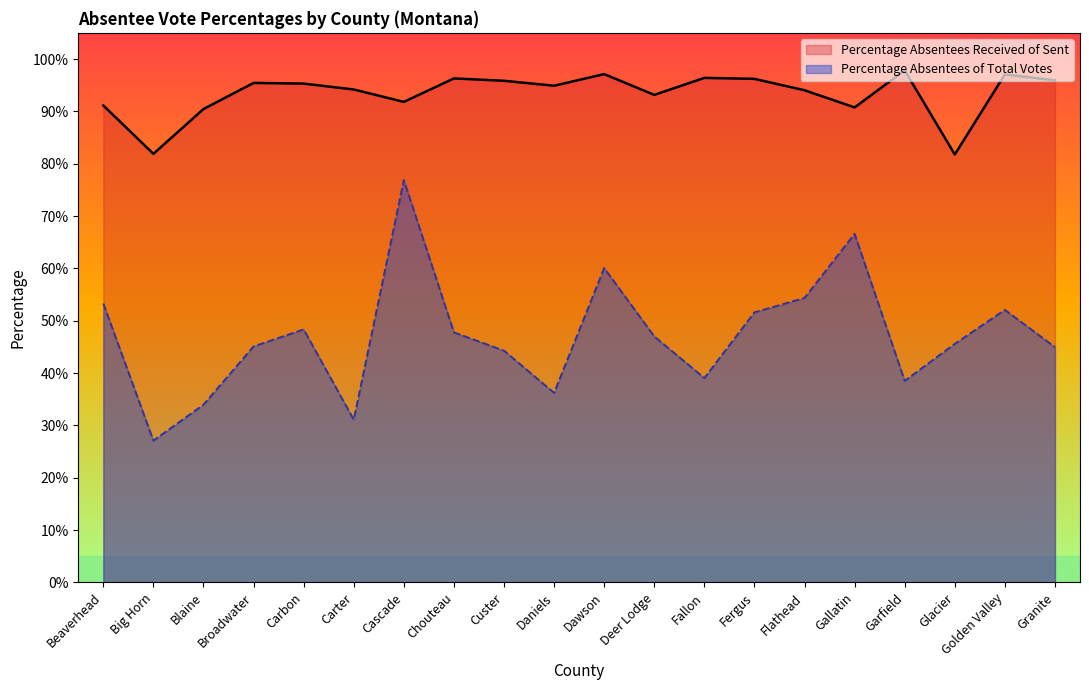

Which series has the widest spread of values?

Percentage Absentees of Total Votes